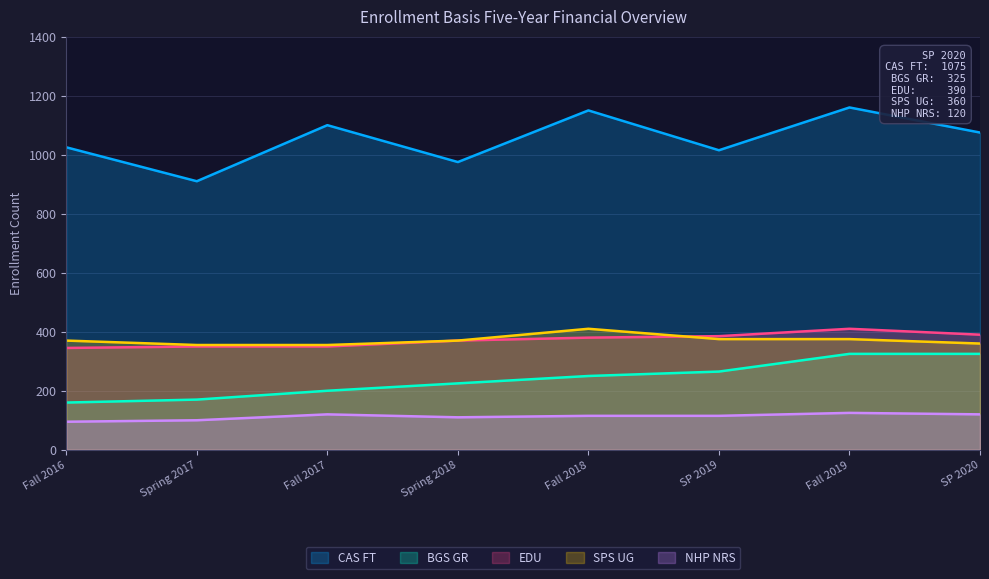

What is the approximate value of CAS FT at Fall 2019, to the nearest 10?

1160